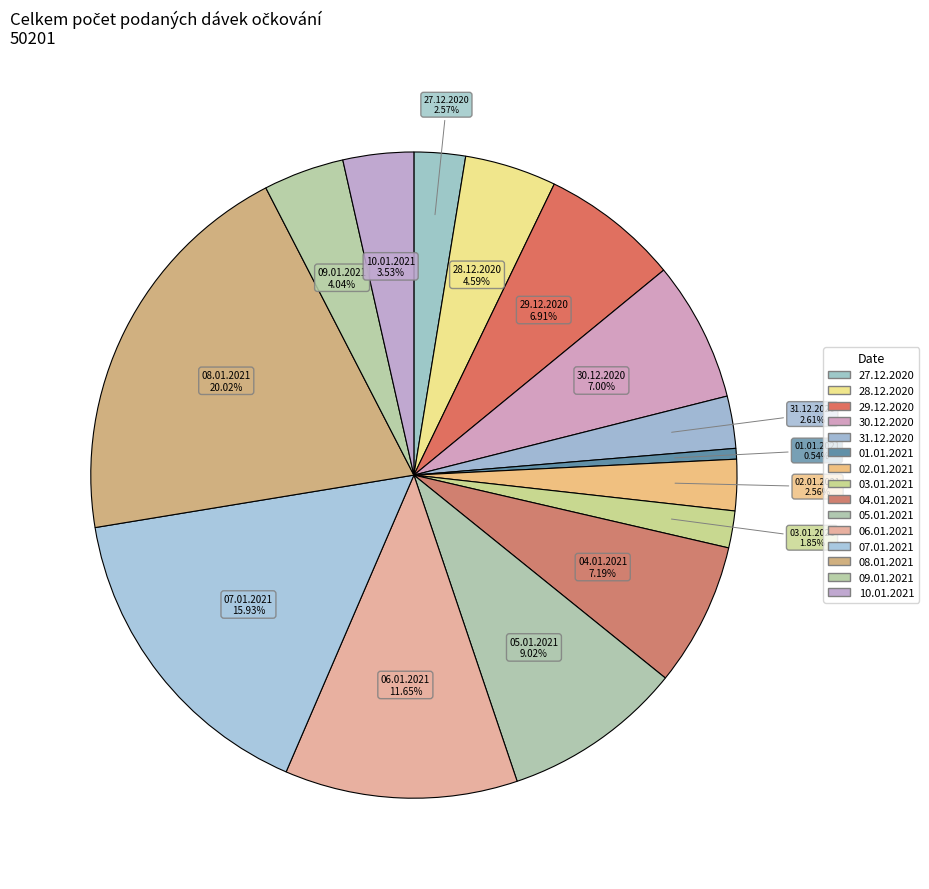

Is there a majority slice in this chart?

No